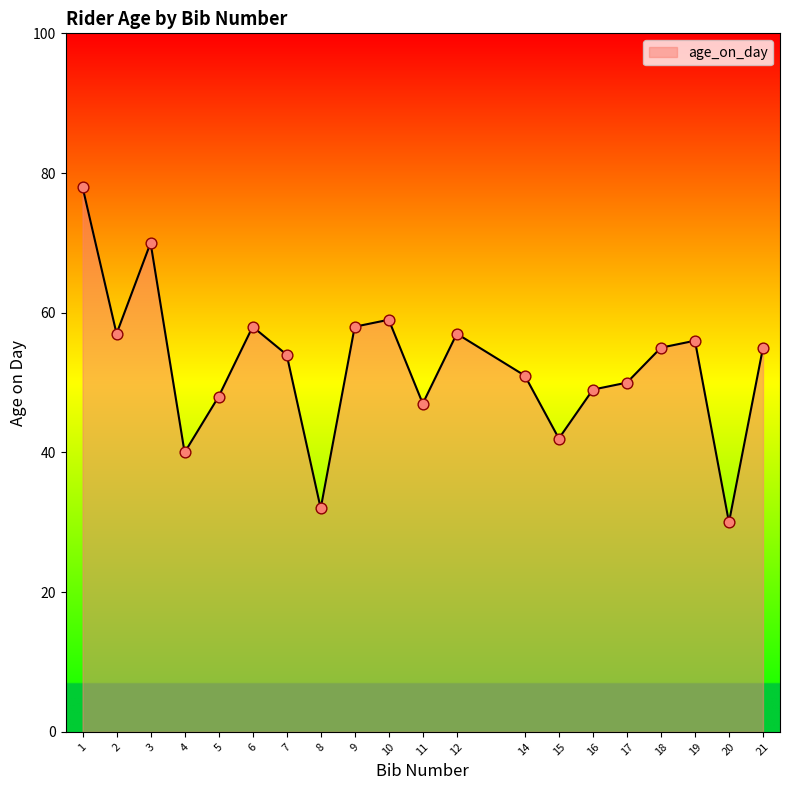

Between 8 and 3, which is larger?

3